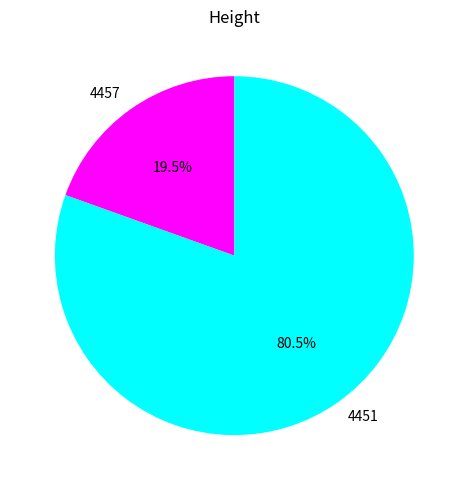

What is the majority slice?

4451